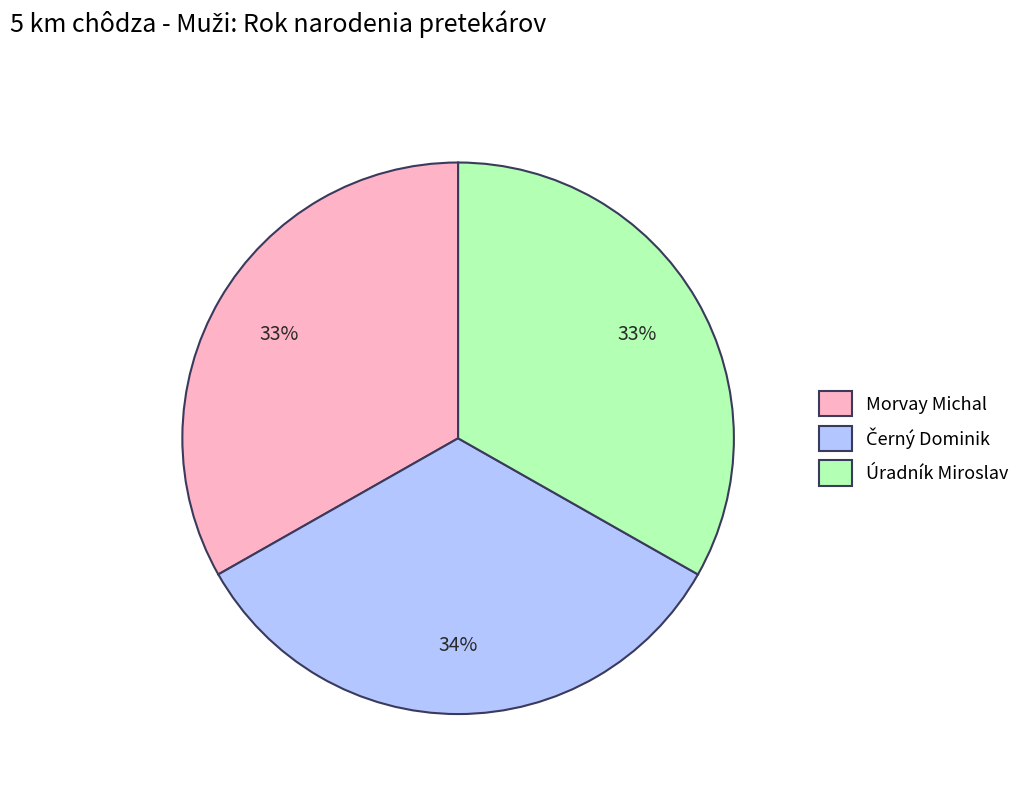

Is there a majority slice in this chart?

No